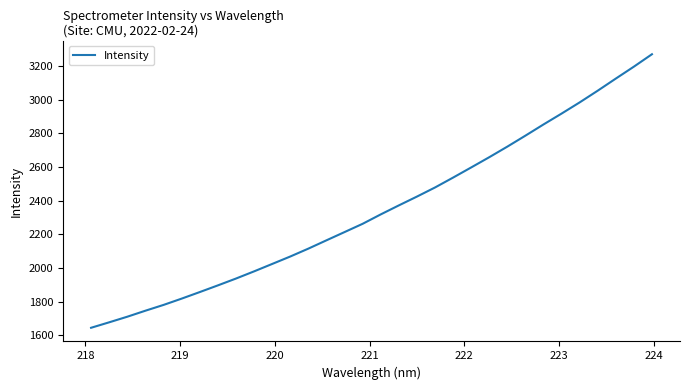

What is the maximum value shown in the chart?

3270.2